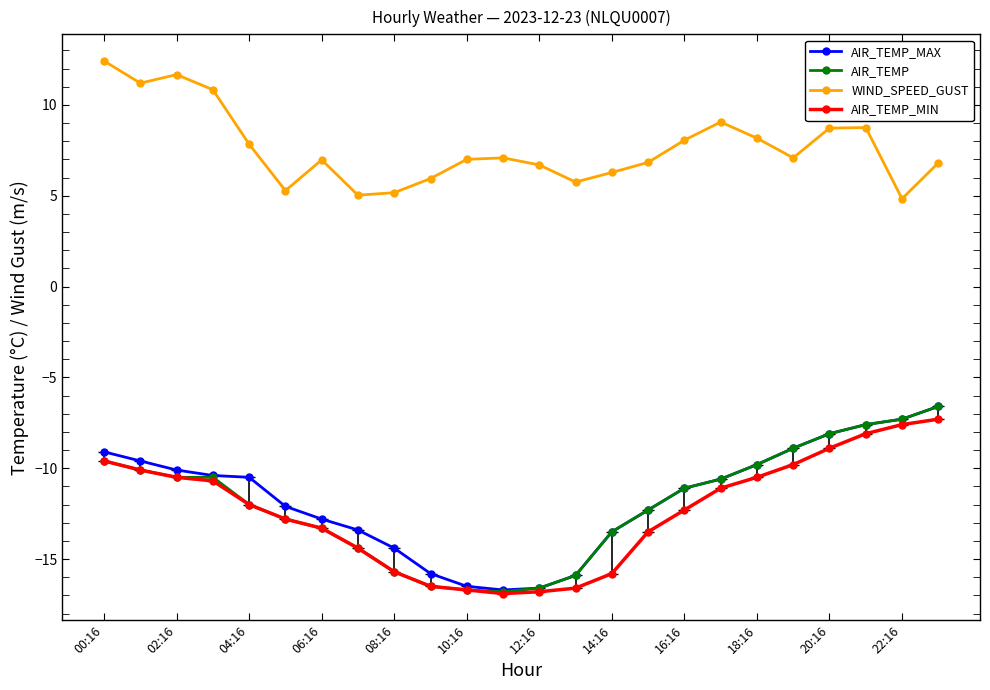

Which series has the largest total across all categories?

WIND_SPEED_GUST